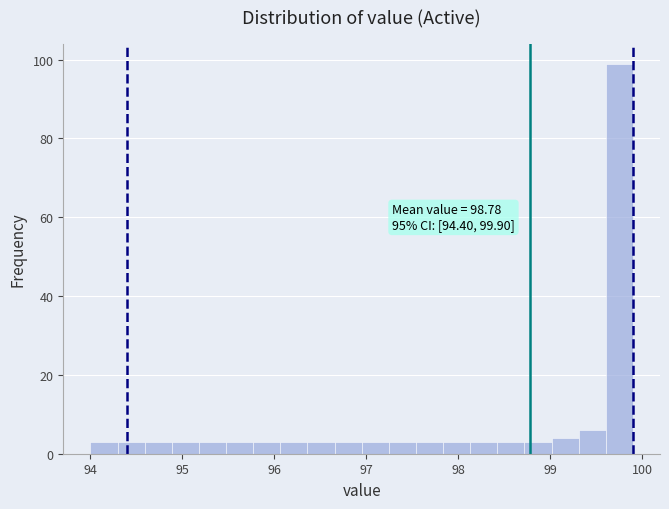

Read against the x-axis, roughly where is the centre of the tallest bar?

99.8